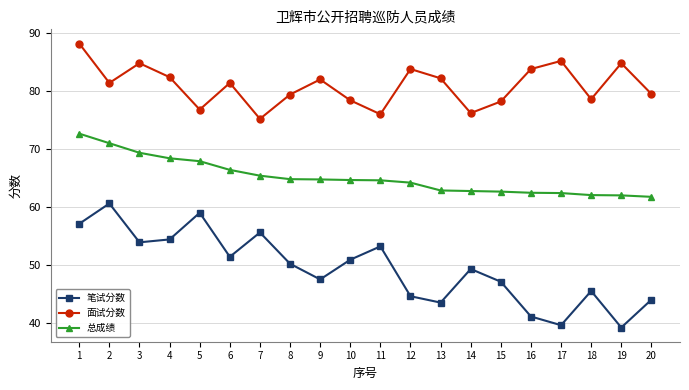

At which category is the sum across all series the highest?

1